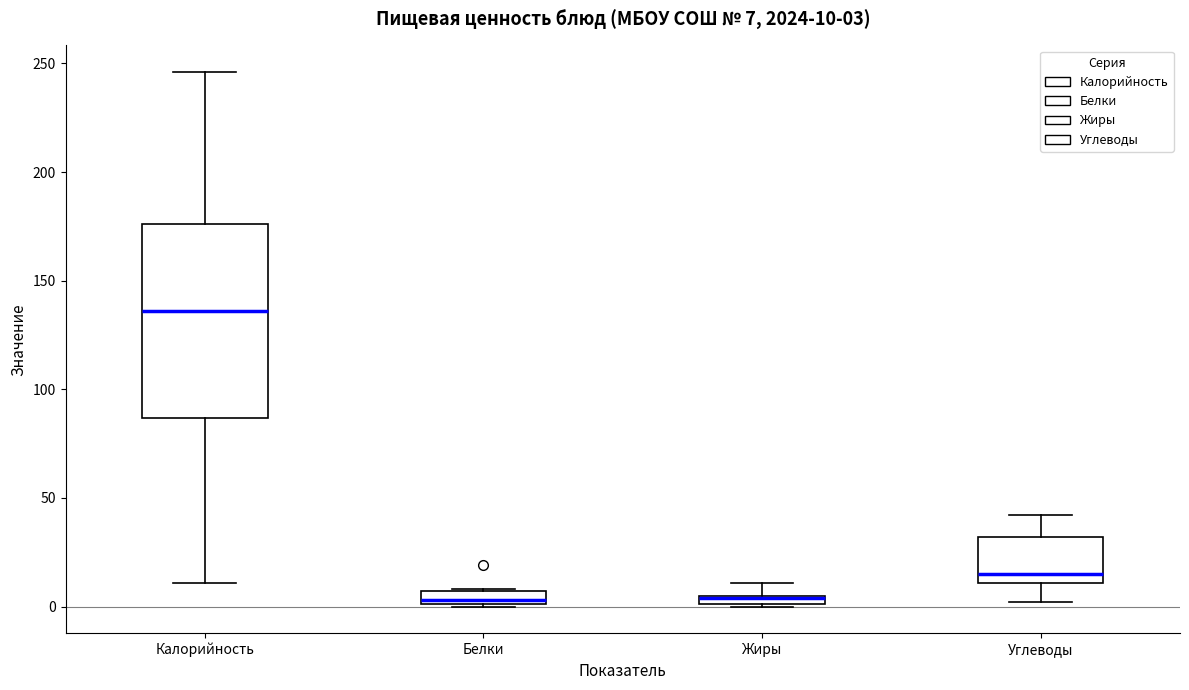

Which box is the tallest, from its lower edge to its upper edge?

Калорийность